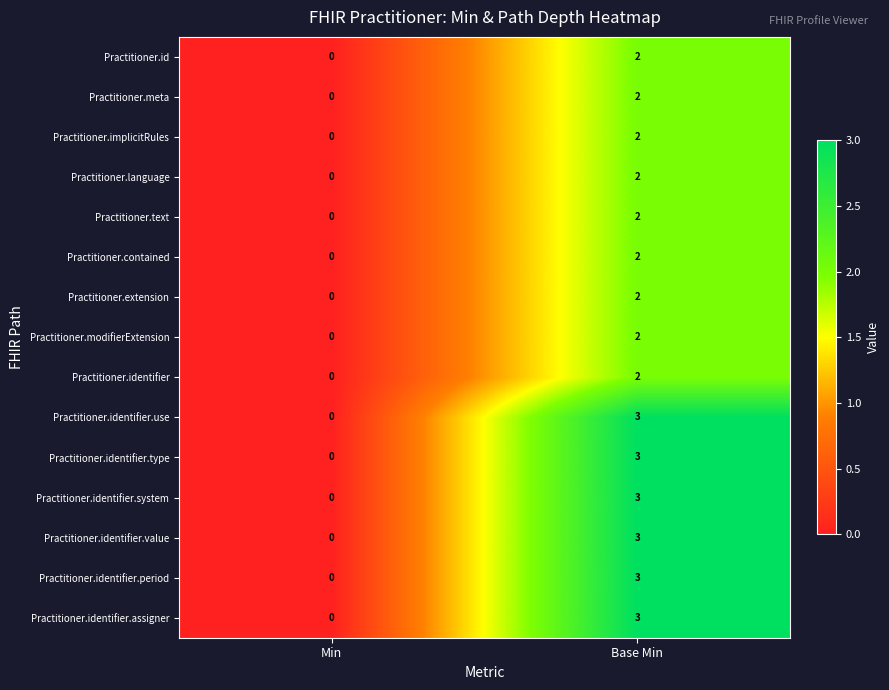

What is the sum of all Practitioner.identifier.type values?

3